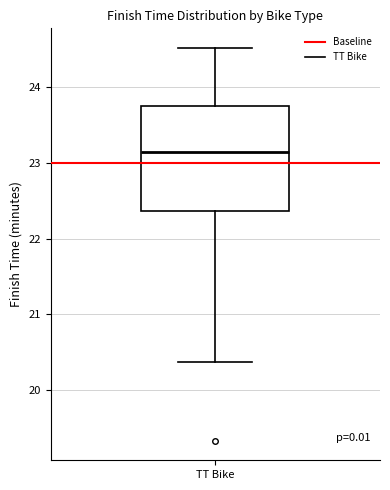

Where does the upper whisker of the box for TT Bike end on the y-axis? The values are not printed on the chart, so give them approximately, as read against the axis.

24.5